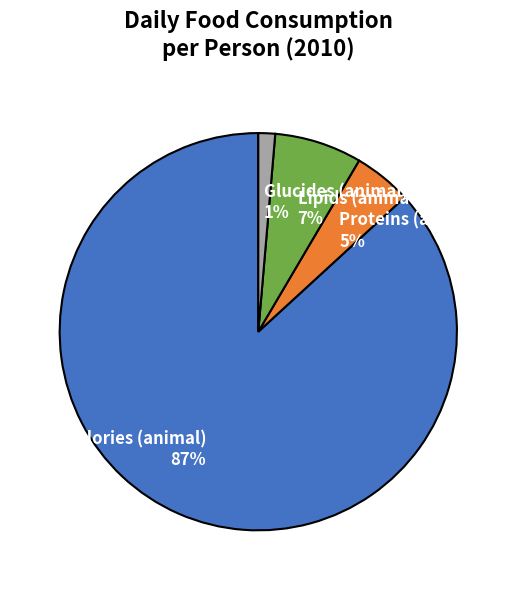

Is Calories (animal) the majority of the pie?

Yes